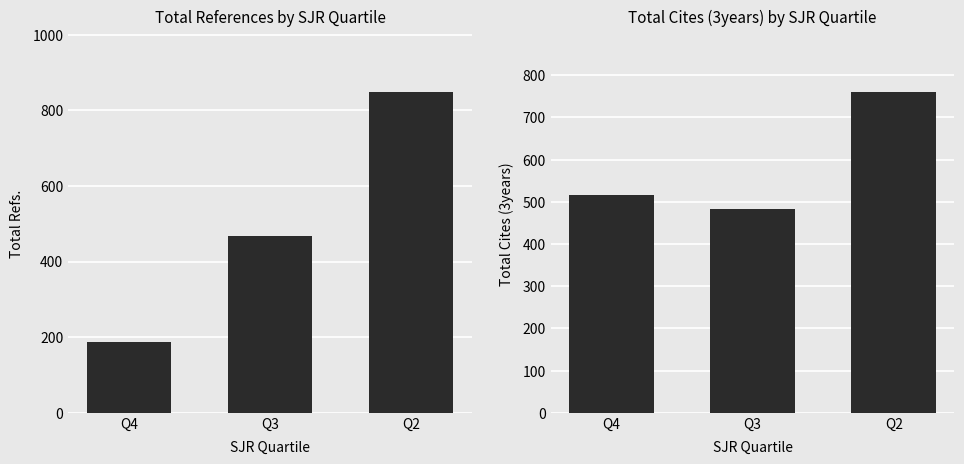

Which has a higher value, Q4 or Q2?

Q2